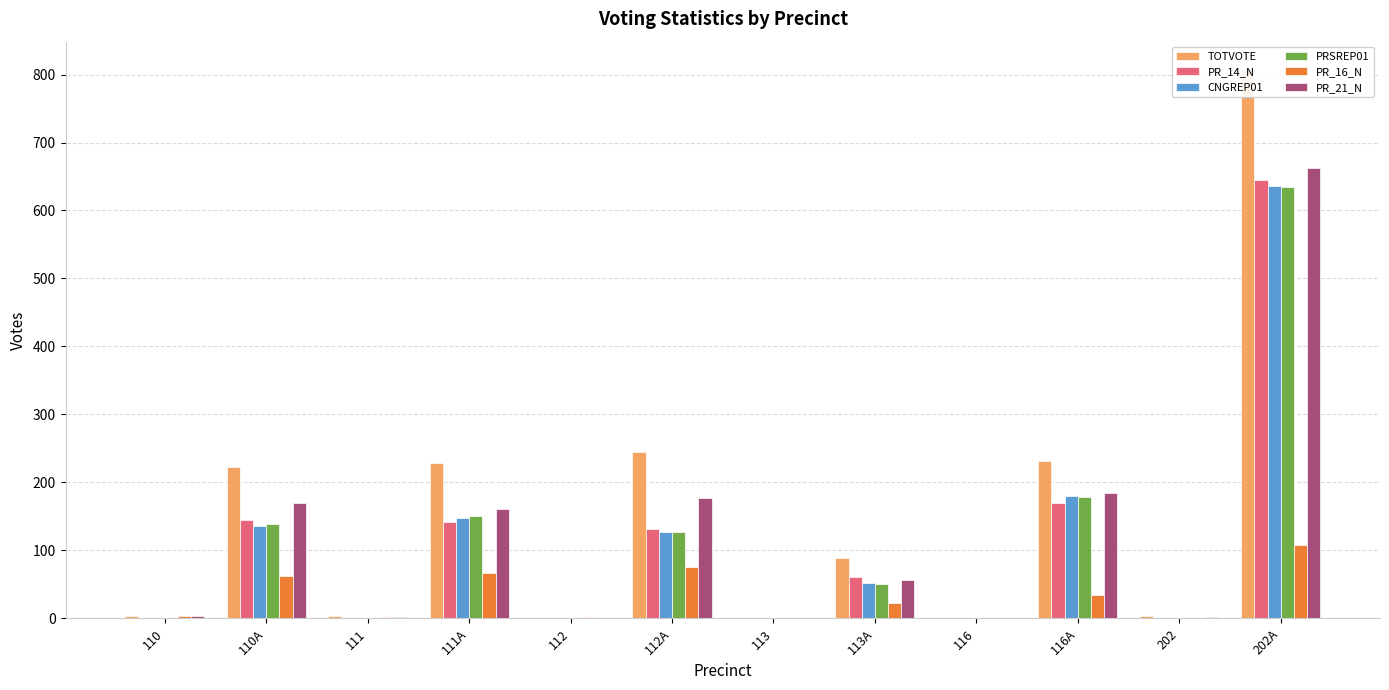

What is the total value across all series at 112?

5